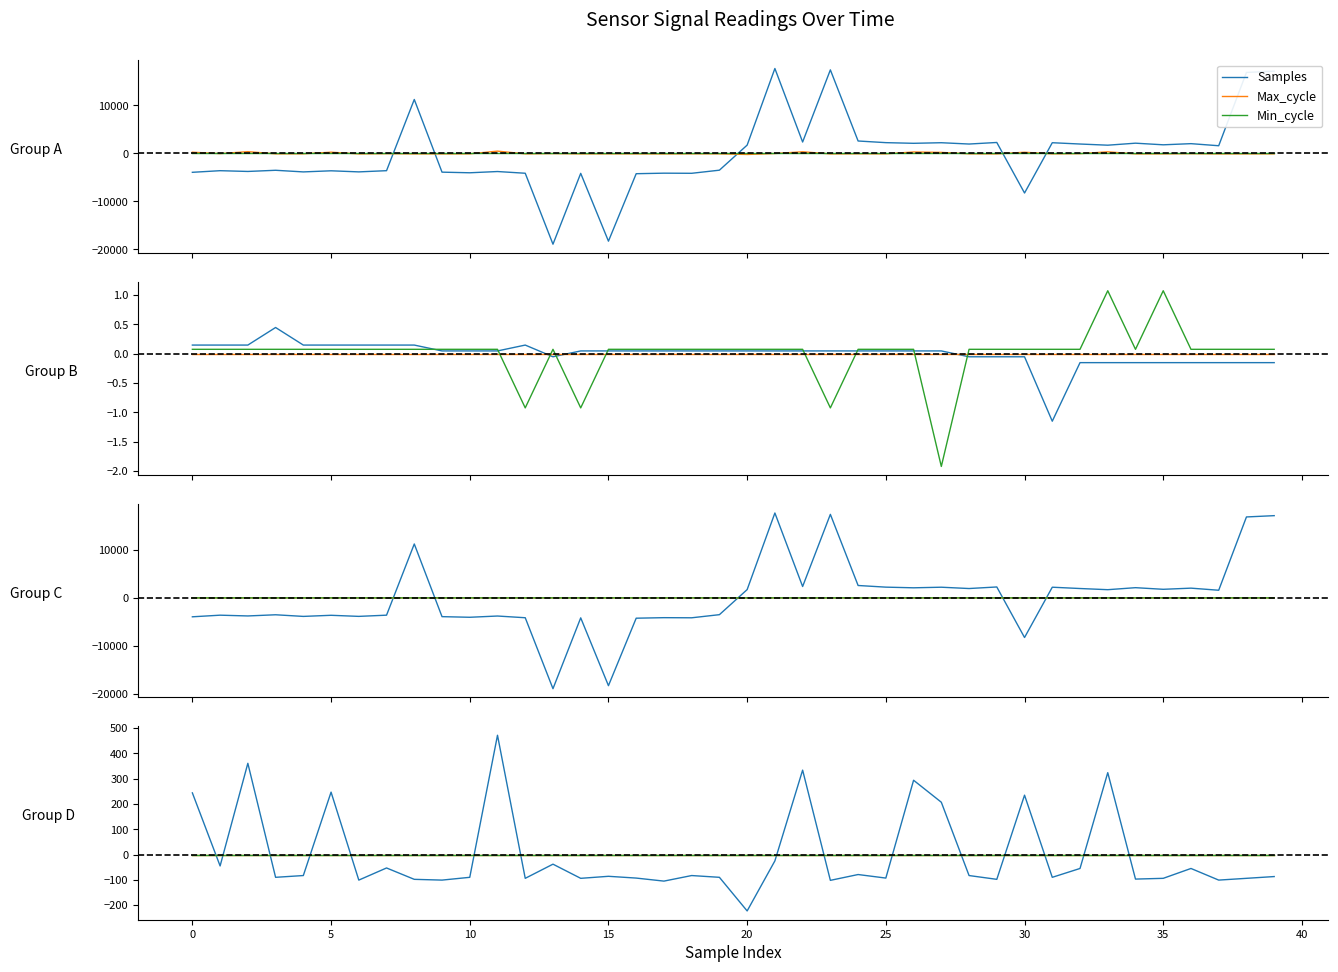

What is the total value across all series at 27?

2432.3